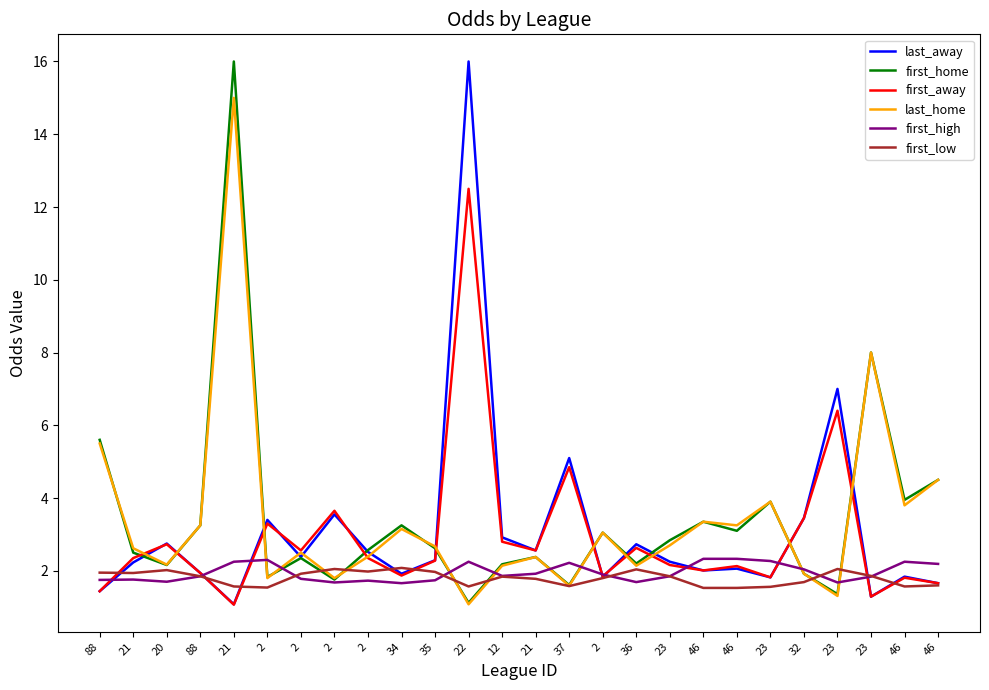

Which series has the widest spread of values?

last_away